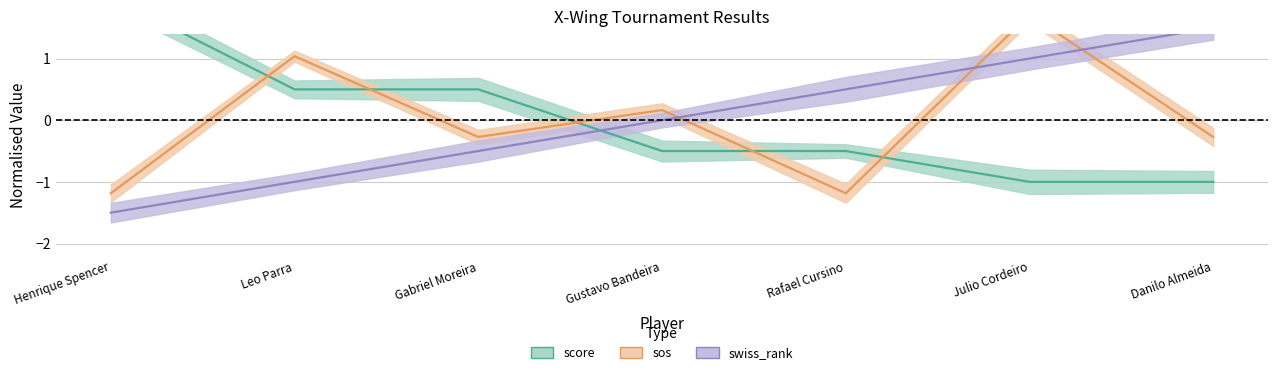

Is it true that sos equals 0.2 at Gustavo Bandeira?

True